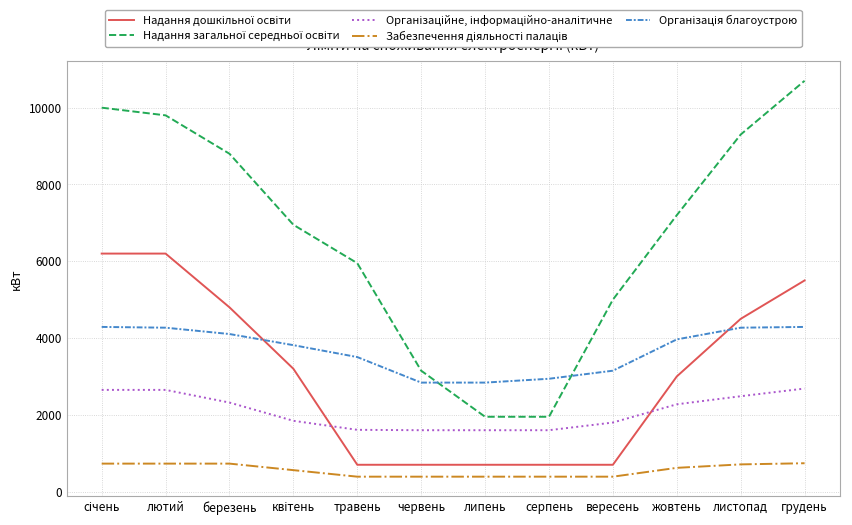

What is the total value across all series at листопад?

21265